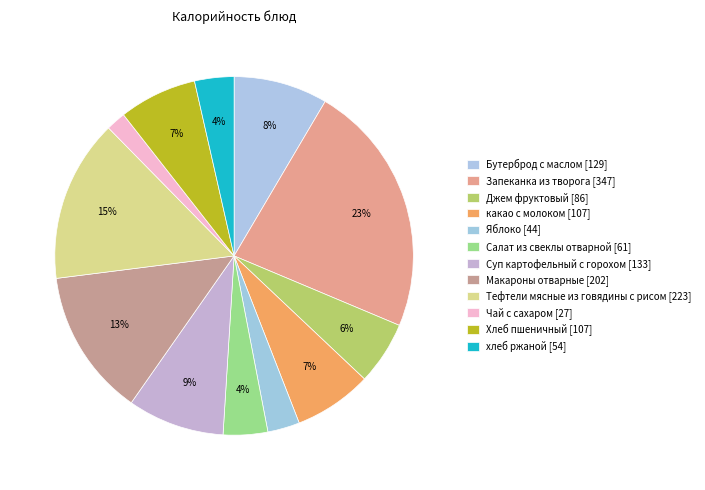

Which category has the biggest portion of the pie?

Запеканка из творога